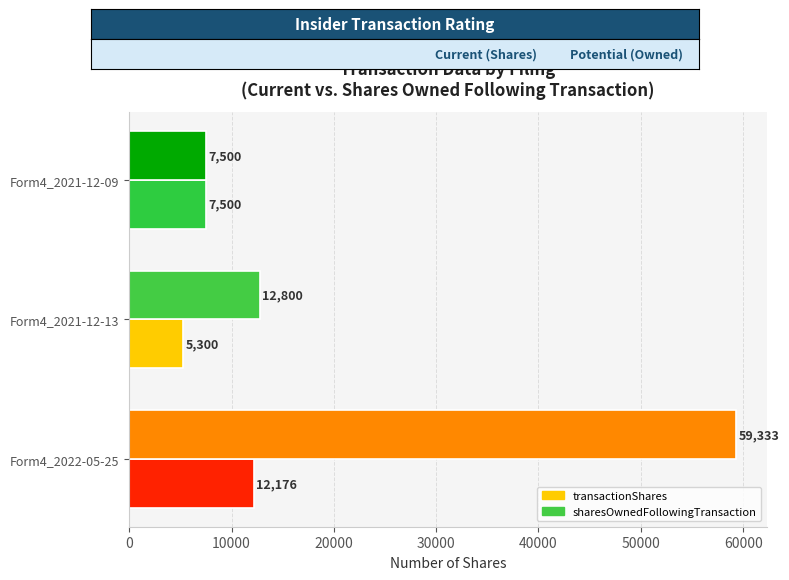

What is the difference between the maximum and minimum values in the sharesOwnedFollowingTransaction series?

51833